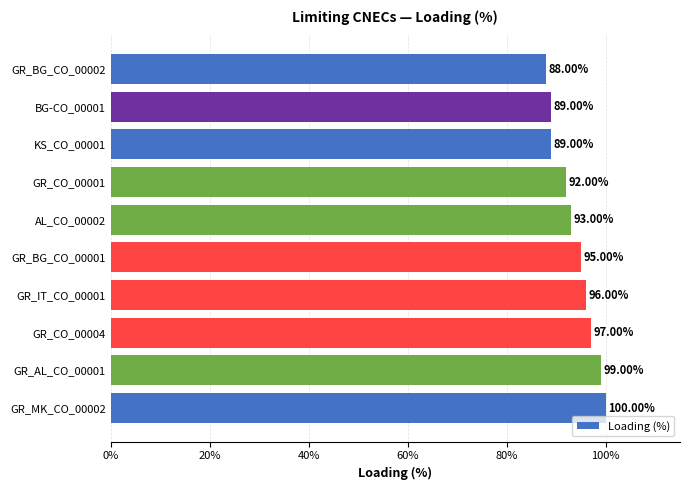

What is the change in value from GR_AL_CO_00001 to GR_IT_CO_00001?

-3